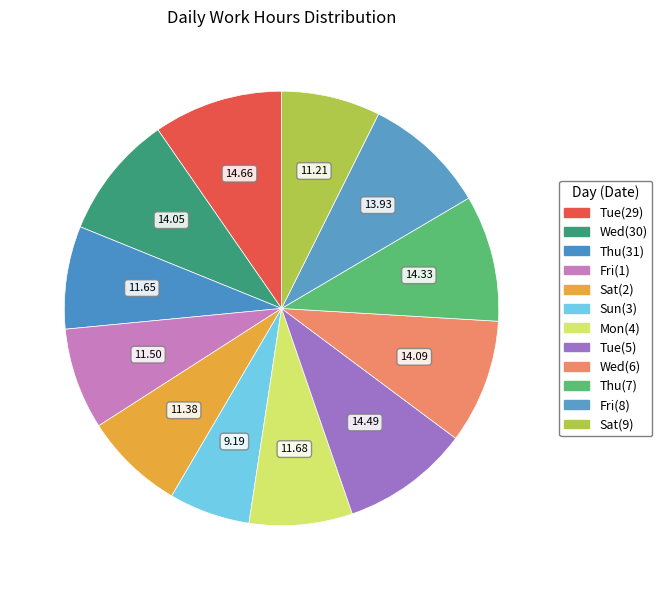

Count the number of slices in the pie.

12